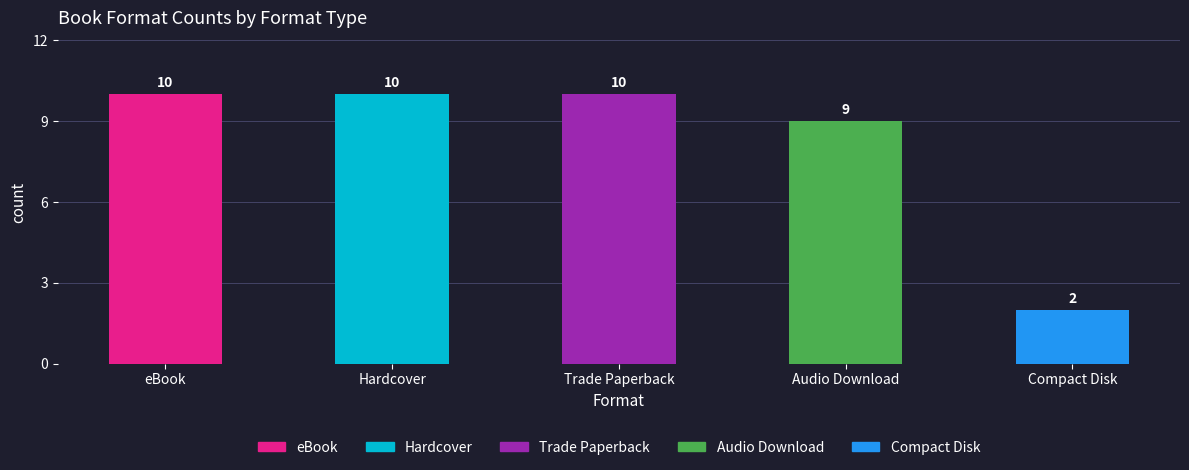

What is the label of the 2nd bar from the right?

Audio Download